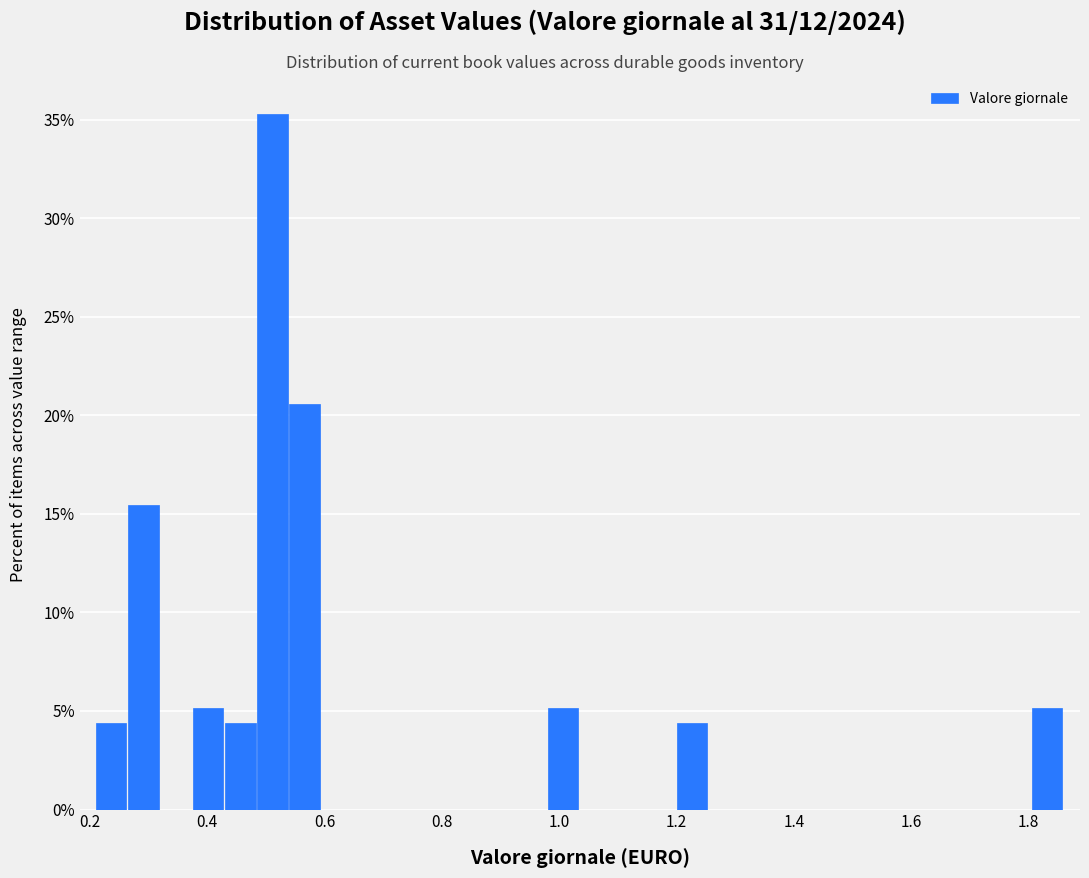

Read against the x-axis, roughly where is the centre of the tallest bar?

0.52